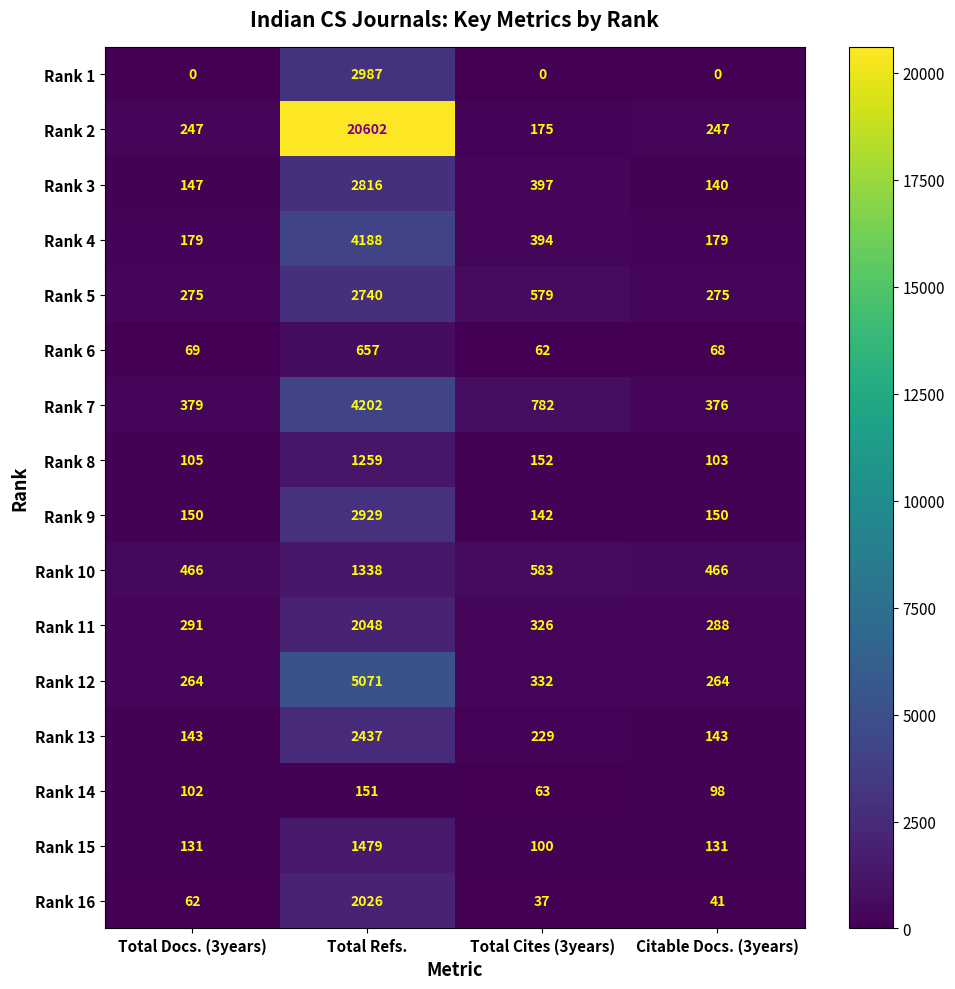

At which category does the chart reach its peak across all series?

Total Refs.